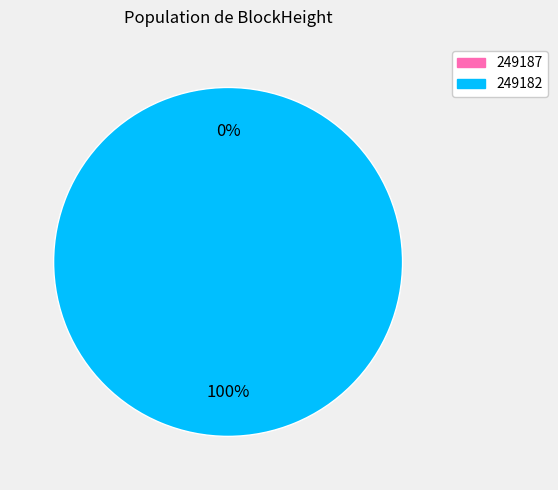

To the nearest percent, what is the difference between the 249187 and 249182 slice percentages?

100%